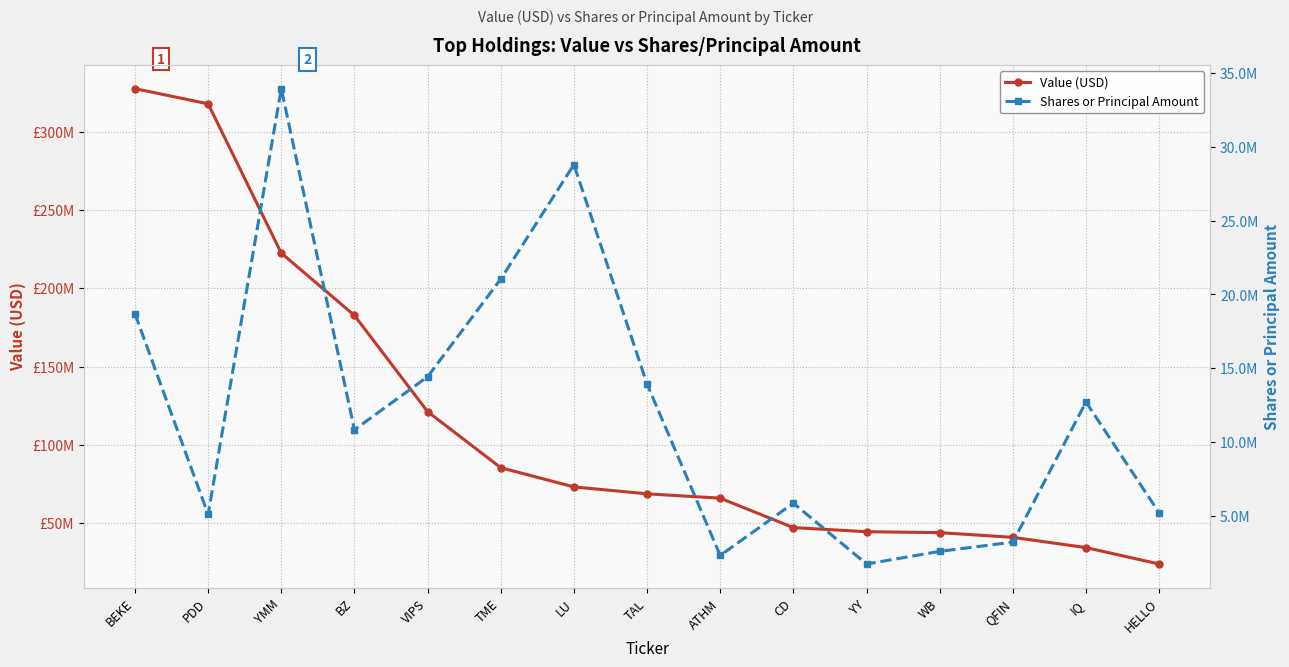

True or false: Value (USD) has more than 2 interior local peaks.

False